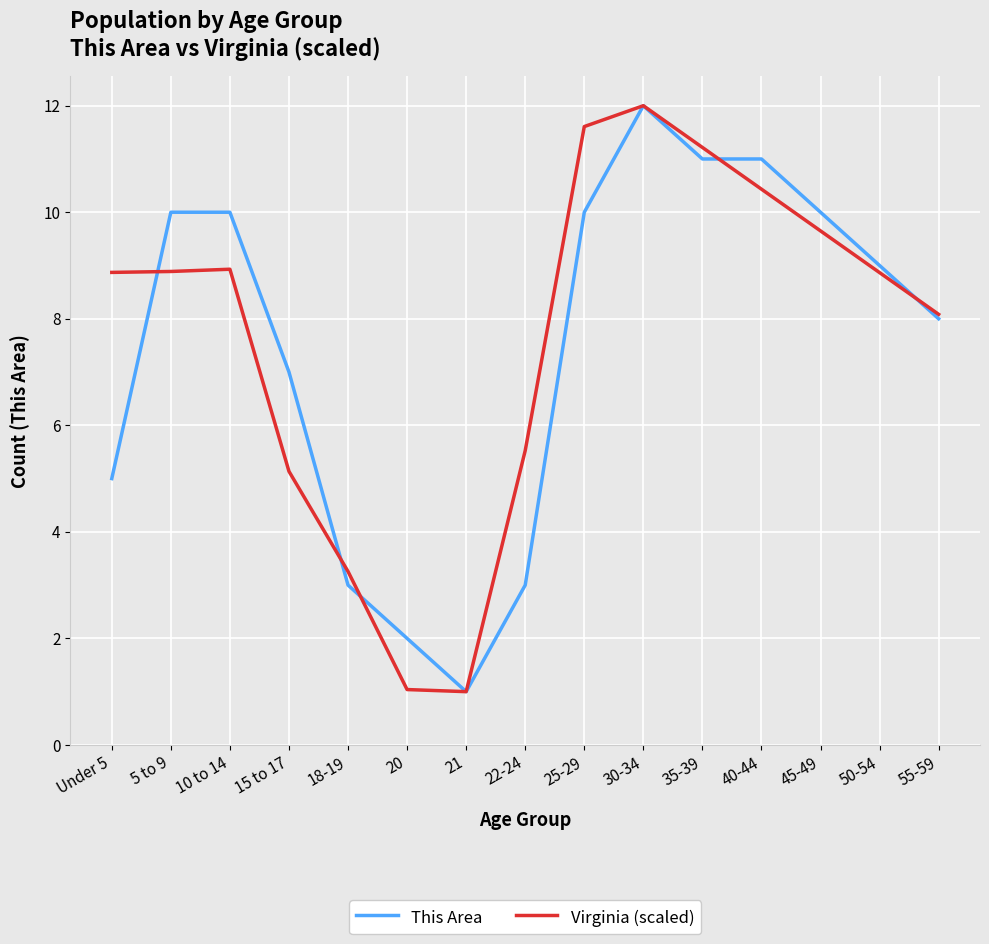

What is the average value of the Virginia (scaled) series?

7.6